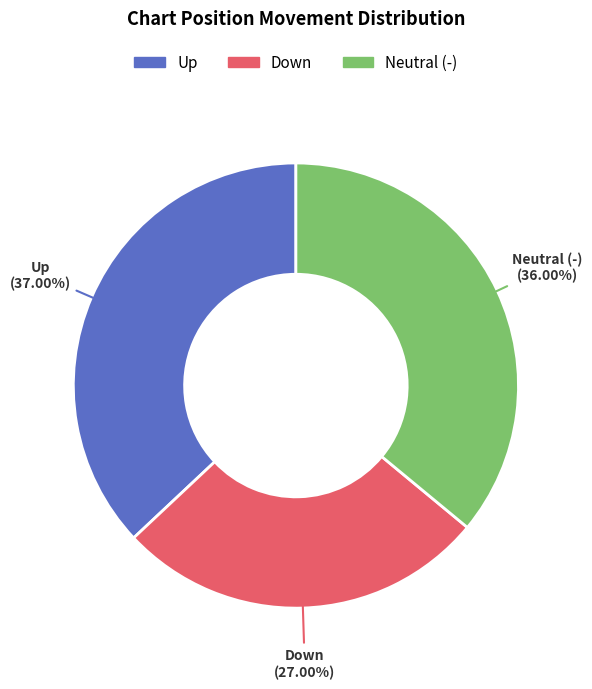

Is there any slice that represents more than half of the pie?

No